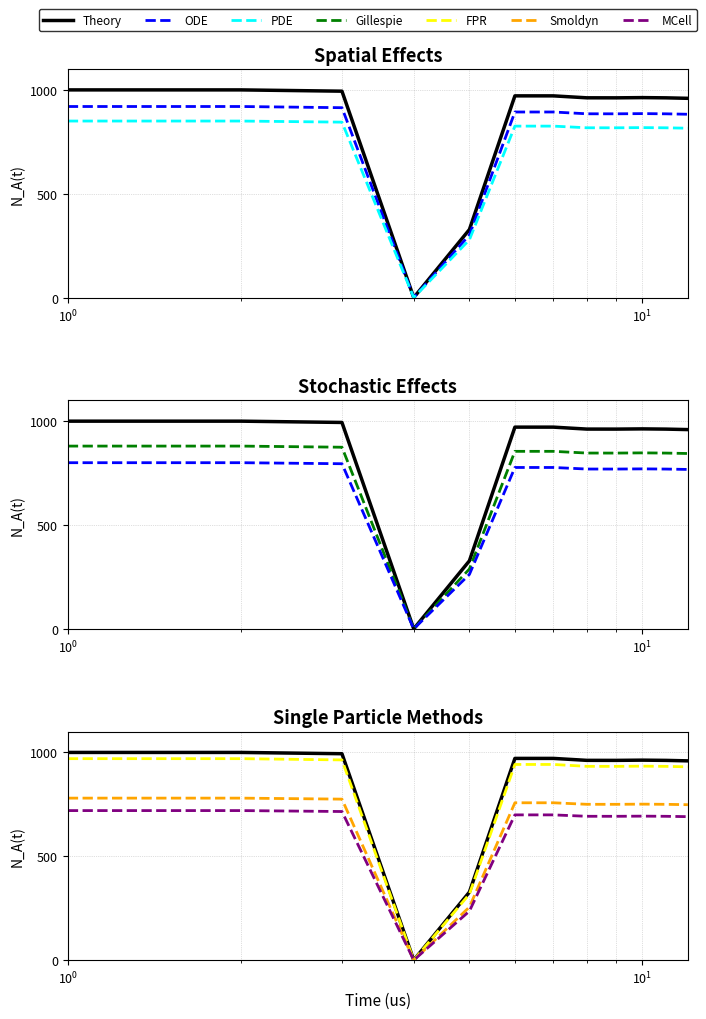

Rank the categories by value from lowest to highest.

4, 5, 12, 11, 9, 8, 10, 6, 7, 3, 1, 2